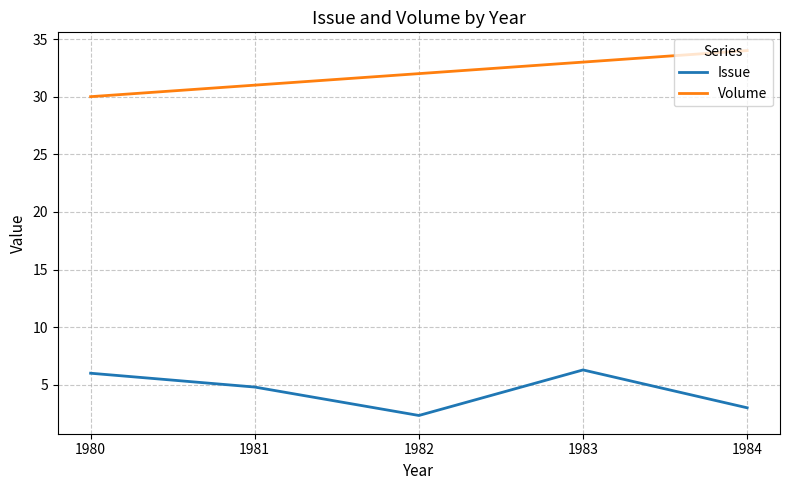

True or false: Issue and Volume cross at least once.

False